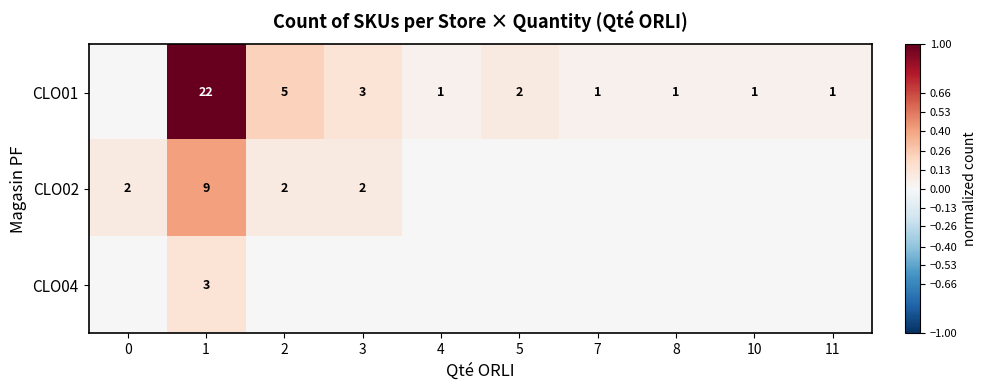

Count the number of categories in the chart.

10